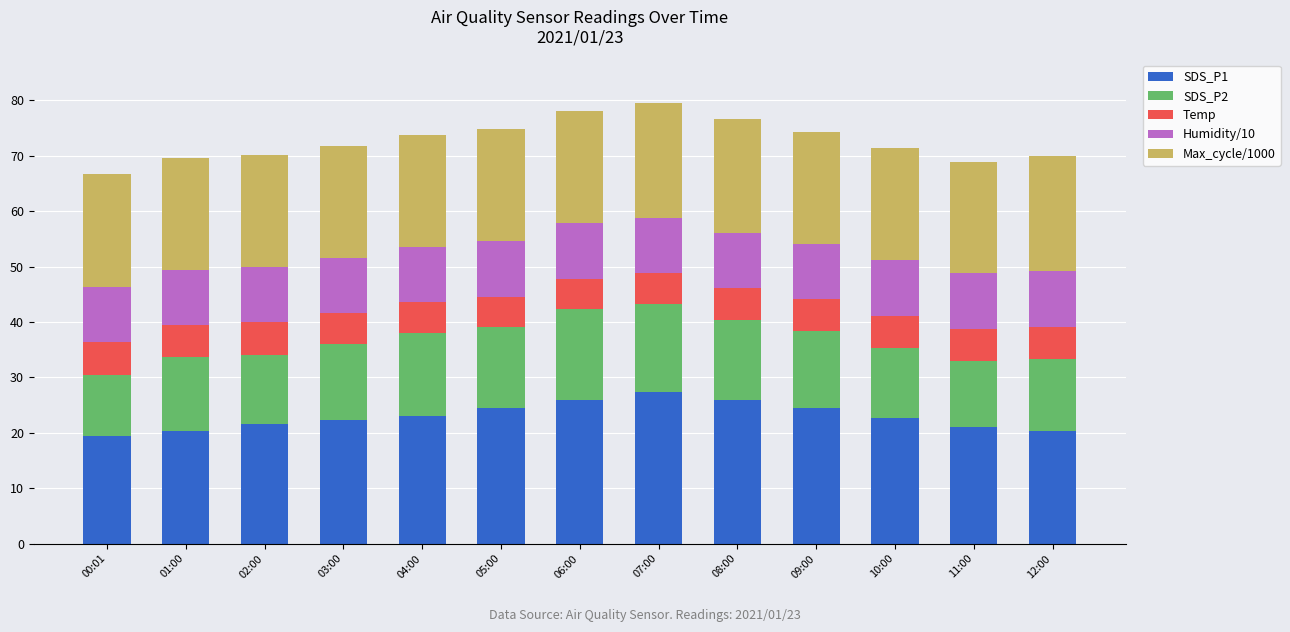

What is the average value of the SDS_P1 series?

23.0